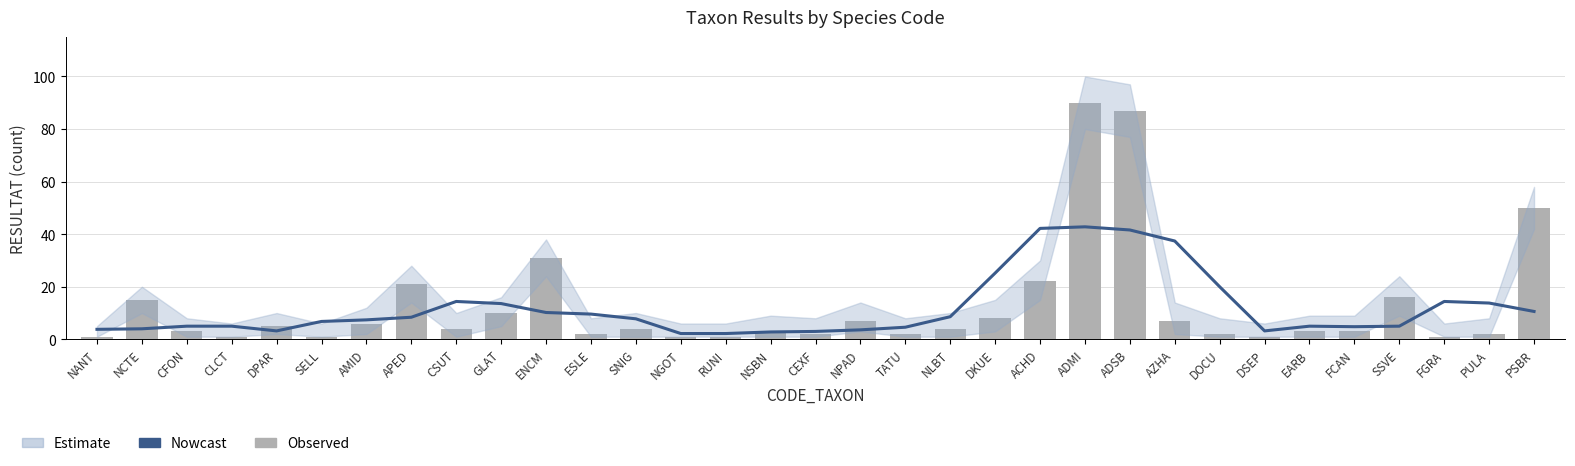

Where is Nowcast nearest to the value 22?

DOCU